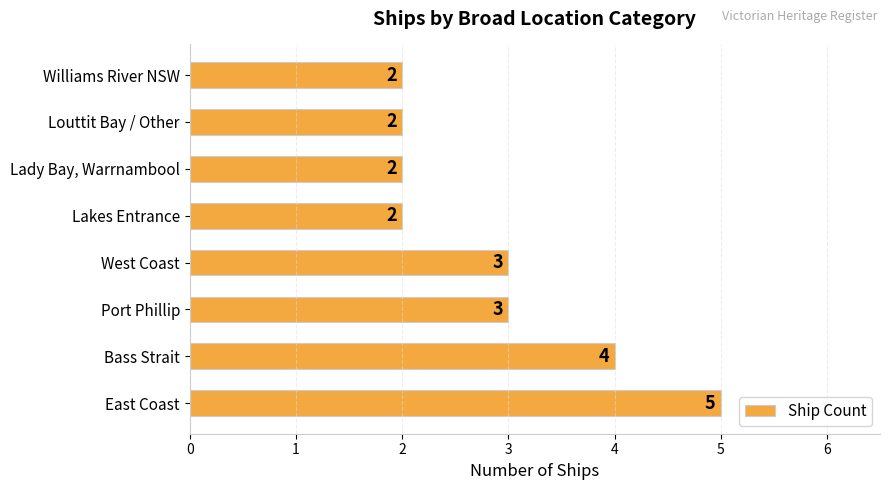

What is the minimum value shown in the chart?

2